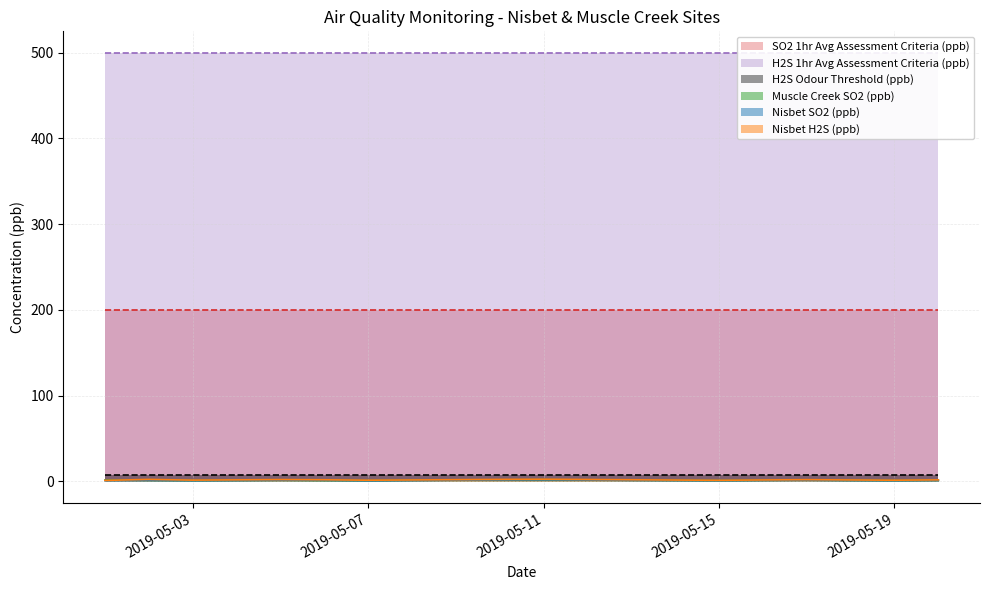

Which category has the highest value across all series?

2019-05-11